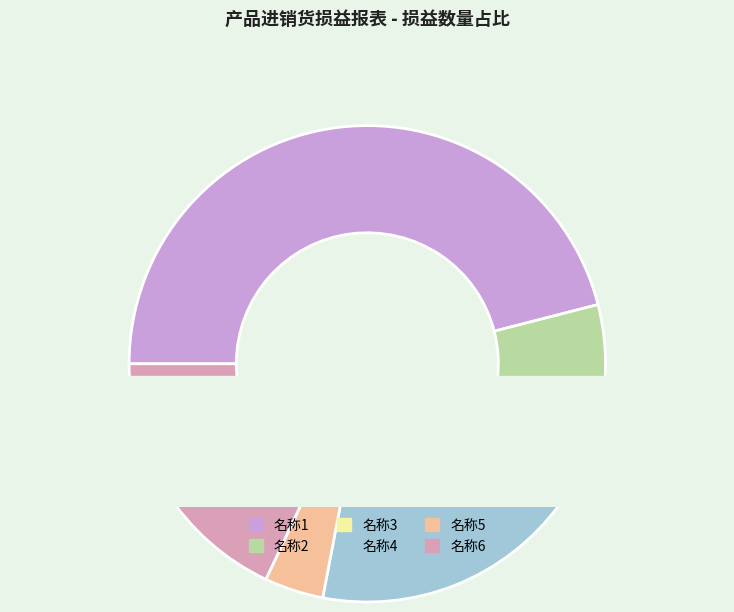

To the nearest percent, what is the combined percentage of 名称1 and 名称6?

64%